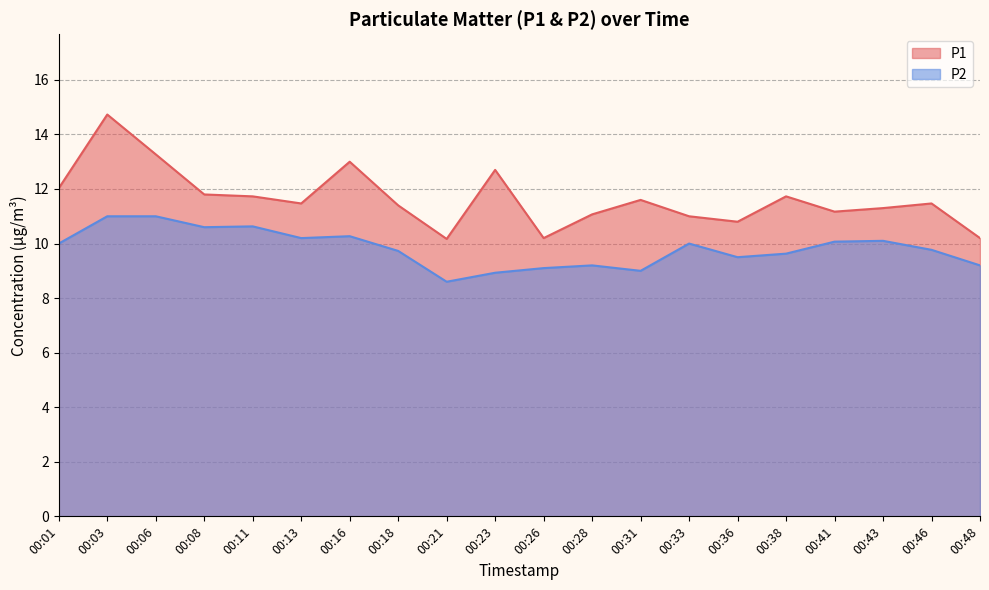

The value of P2 at 00:11 is 10.6. True or false?

True